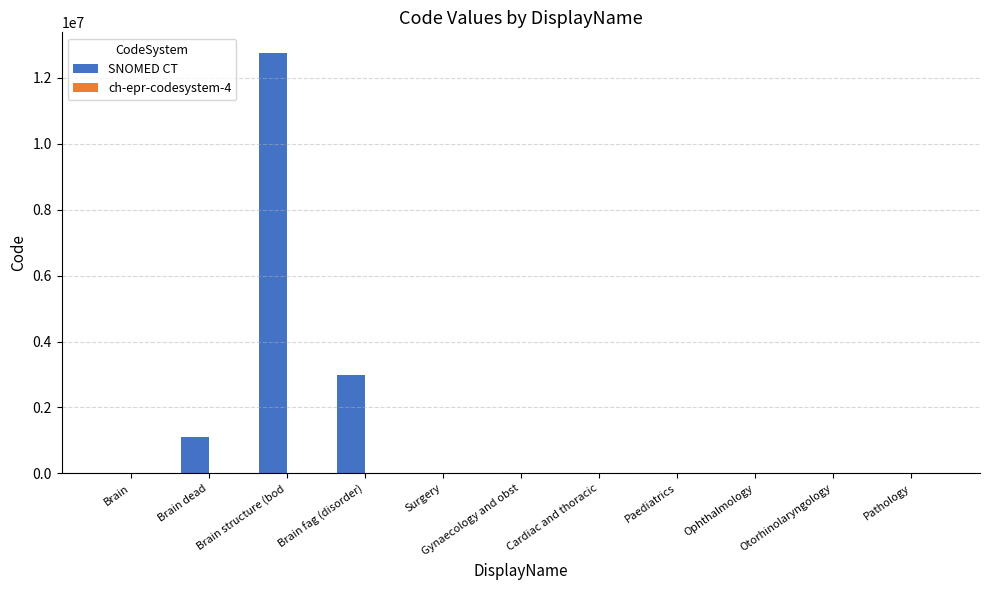

What is the maximum value shown in the chart?

12738006